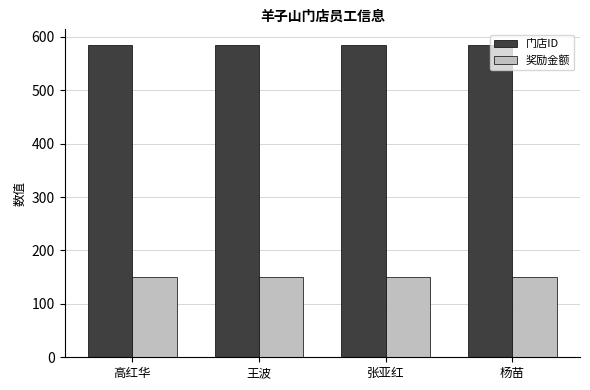

True or false: 门店ID has a value of 822 at 王波.

False